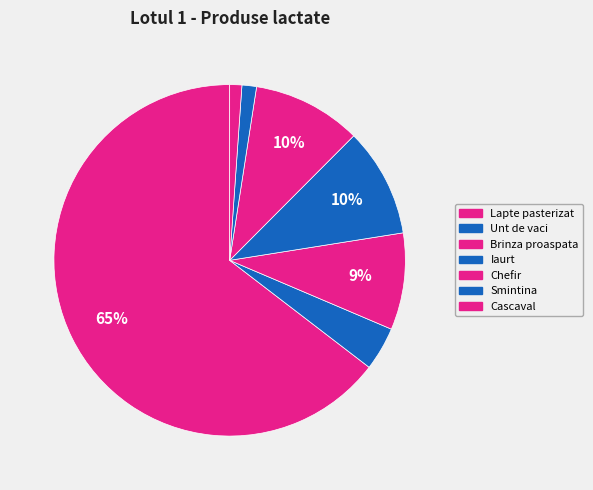

What portion of the pie excludes Brinza proaspata?

91.1%